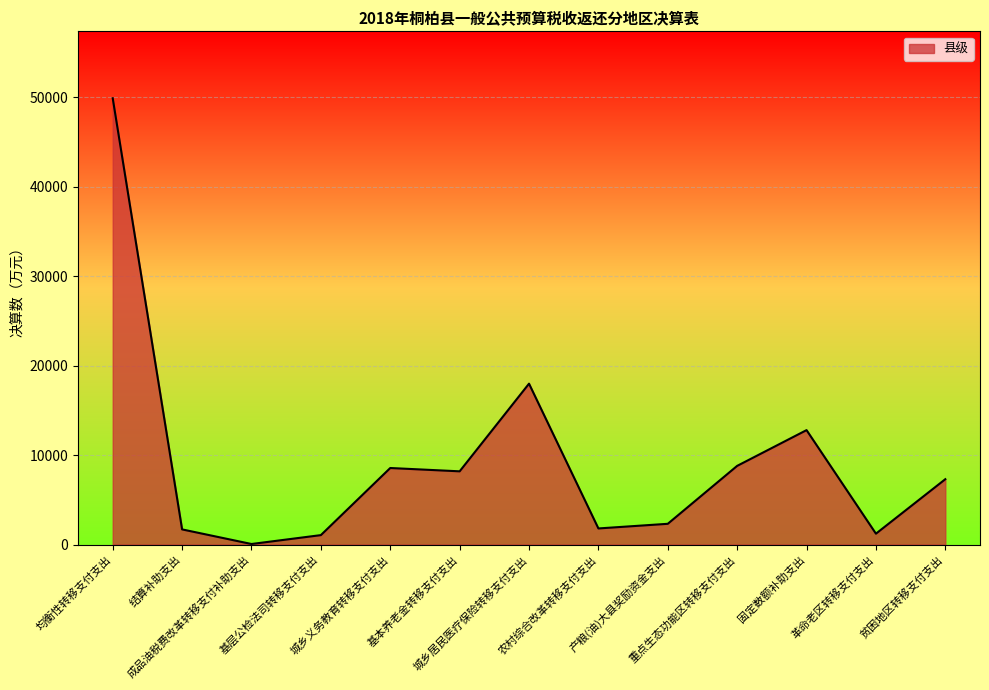

Which category has the highest value across all series?

均衡性转移支付支出